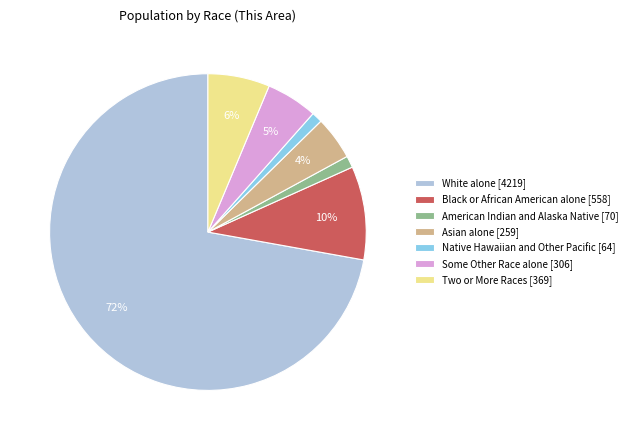

What is the ratio of the value at Native Hawaiian and Other Pacific to the value at Two or More Races?

0.2